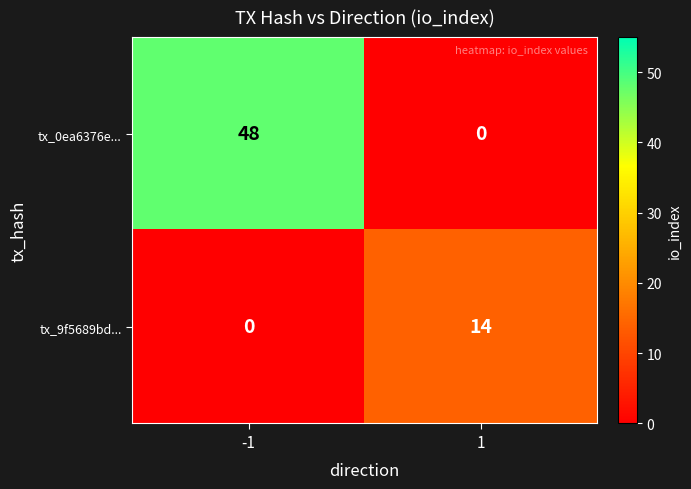

Reading left to right, extract all data points from this chart.

tx_0ea6376e...: -1=48	1=0
tx_9f5689bd...: -1=0	1=14